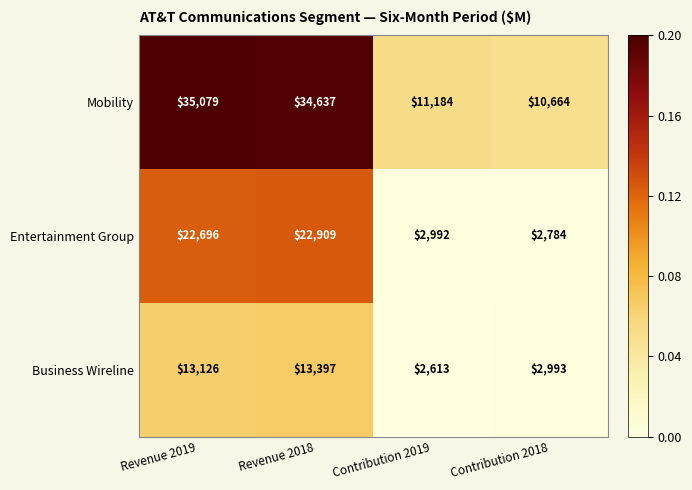

Rank the series at Contribution 2019 from lowest to highest value.

Business Wireline, Entertainment Group, Mobility